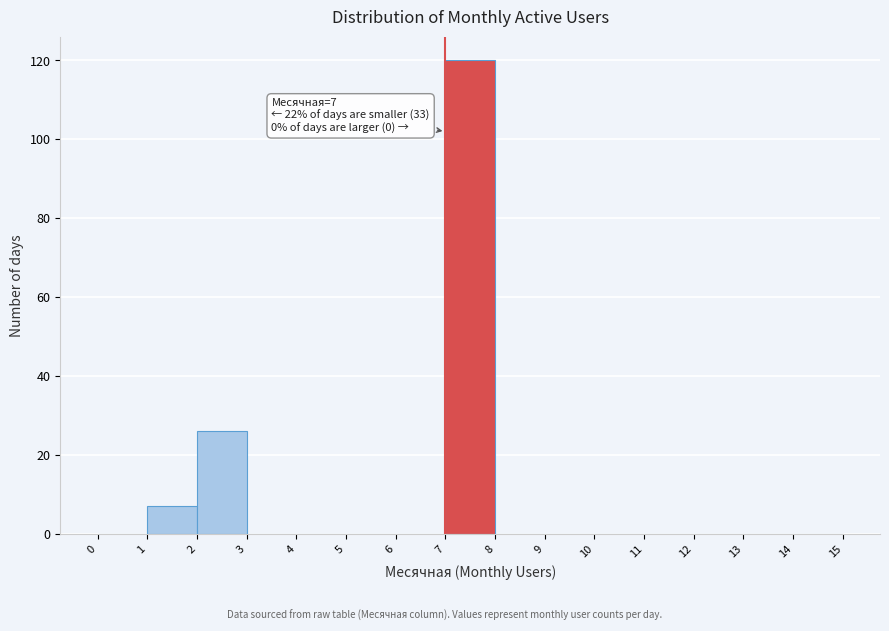

Which range on the x-axis has the tallest bar?

7 to 8